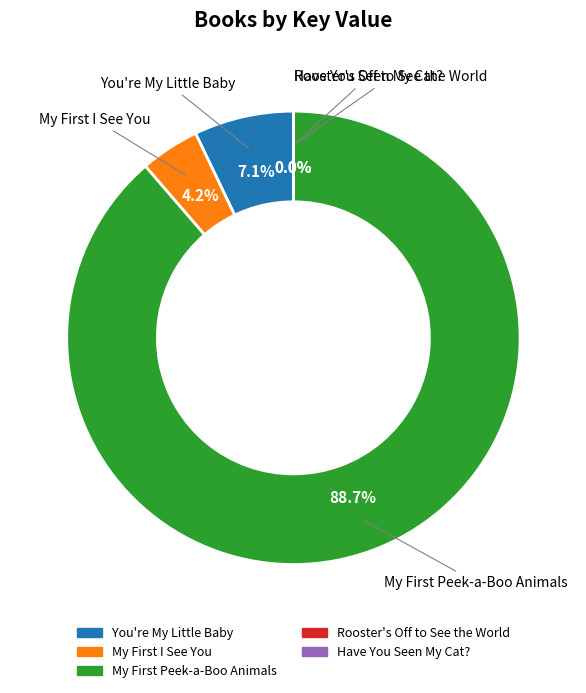

What is the largest slice in the pie chart?

My First Peek-a-Boo Animals